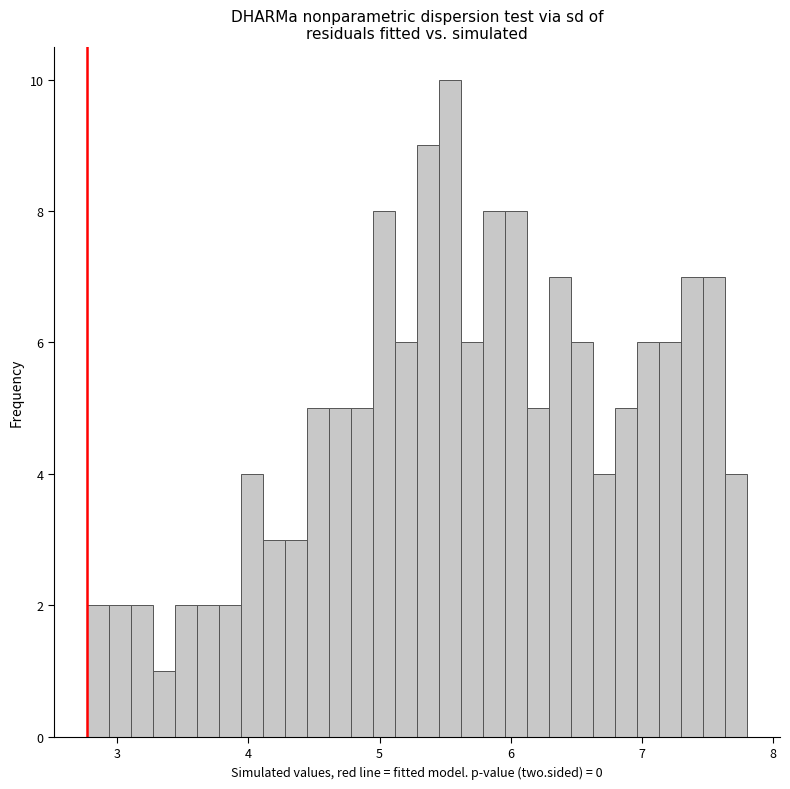

Around what value on the x-axis is the tallest bar? Give the approximate position of its centre, as read against the axis.

5.5